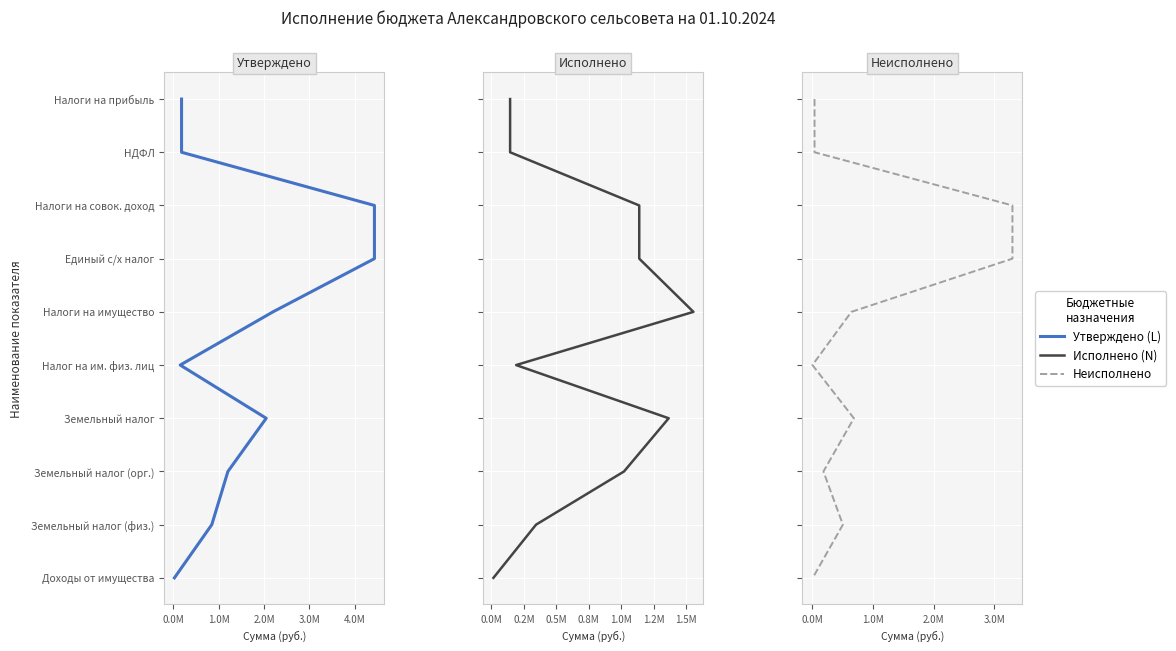

Which series has the widest spread of values?

Утверждено